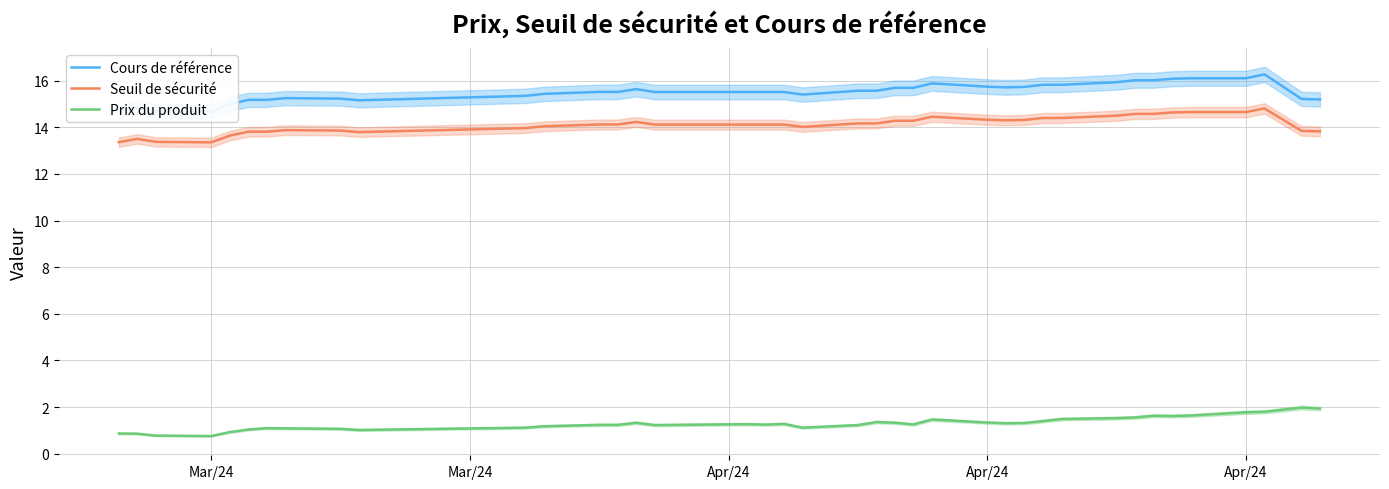

Does the chart have visible grid lines?

Yes